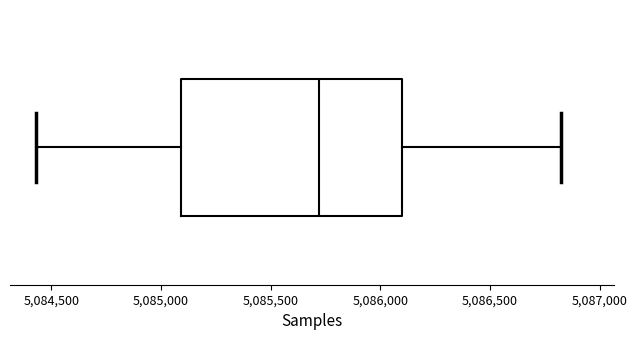

Where does the median line of the box sit on the x-axis? The values are not printed on the chart, so give them approximately, as read against the axis.

5085700